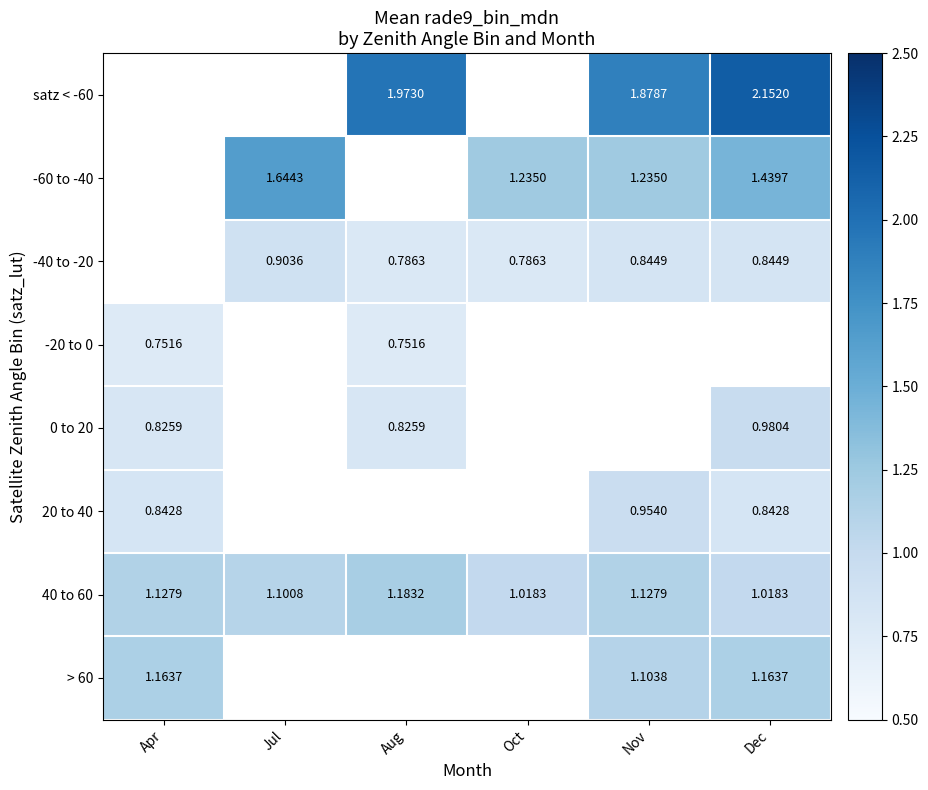

Between Apr and Oct, which is larger?

Oct